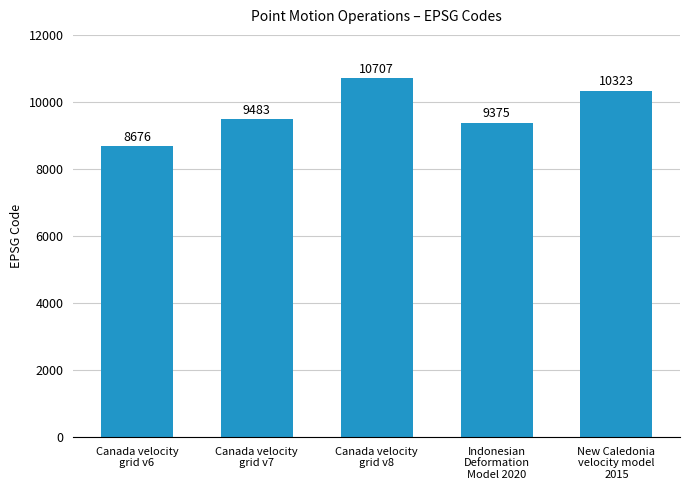

The chart shows a value of 16314 at Indonesian
Deformation
Model 2020. True or false?

False